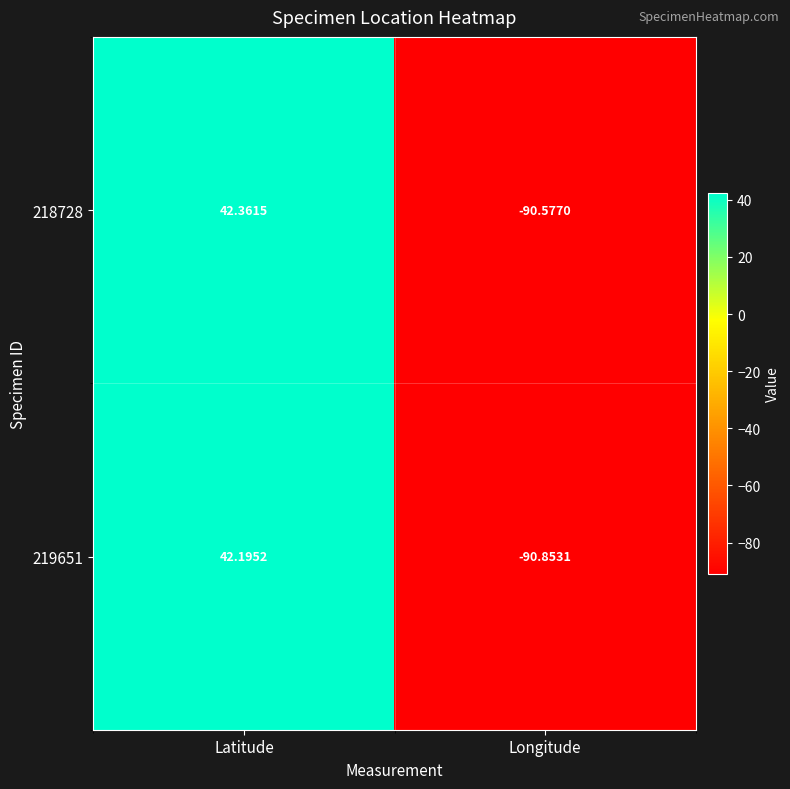

Rank the categories by 219651 value from highest to lowest.

Latitude, Longitude